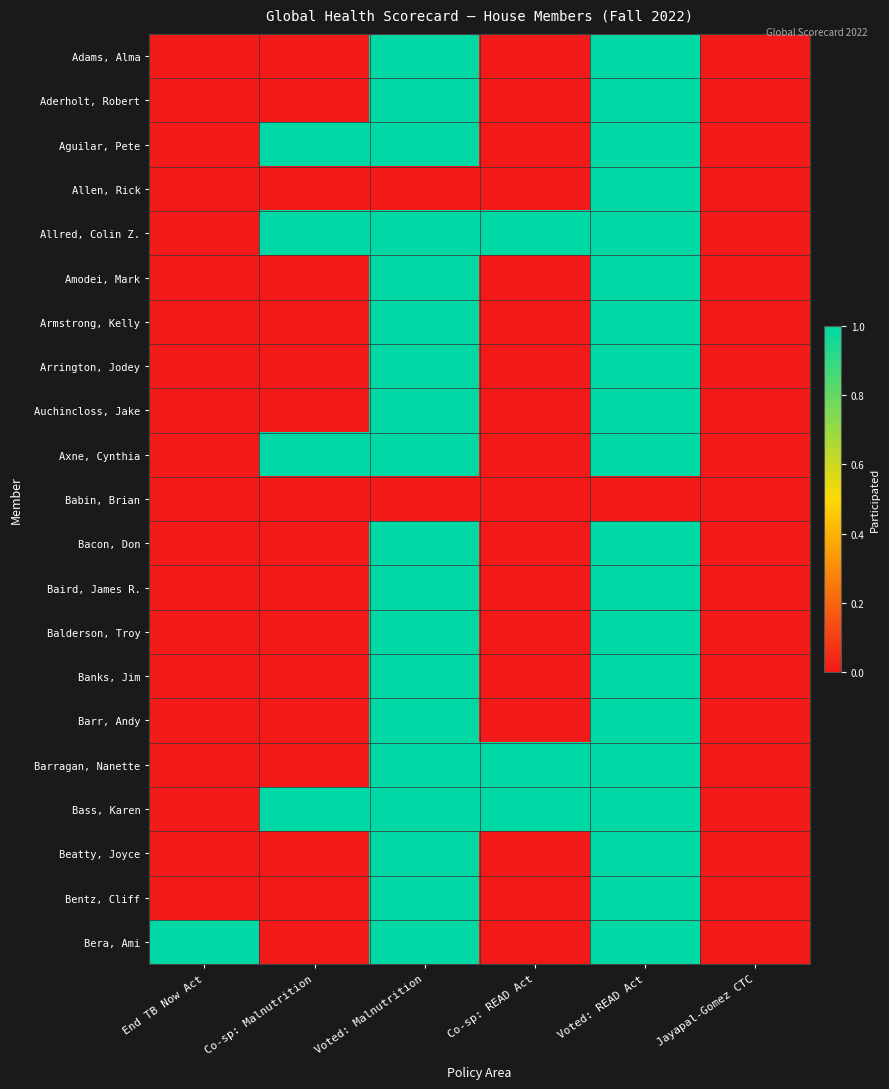

How many categories are shown in the chart?

6